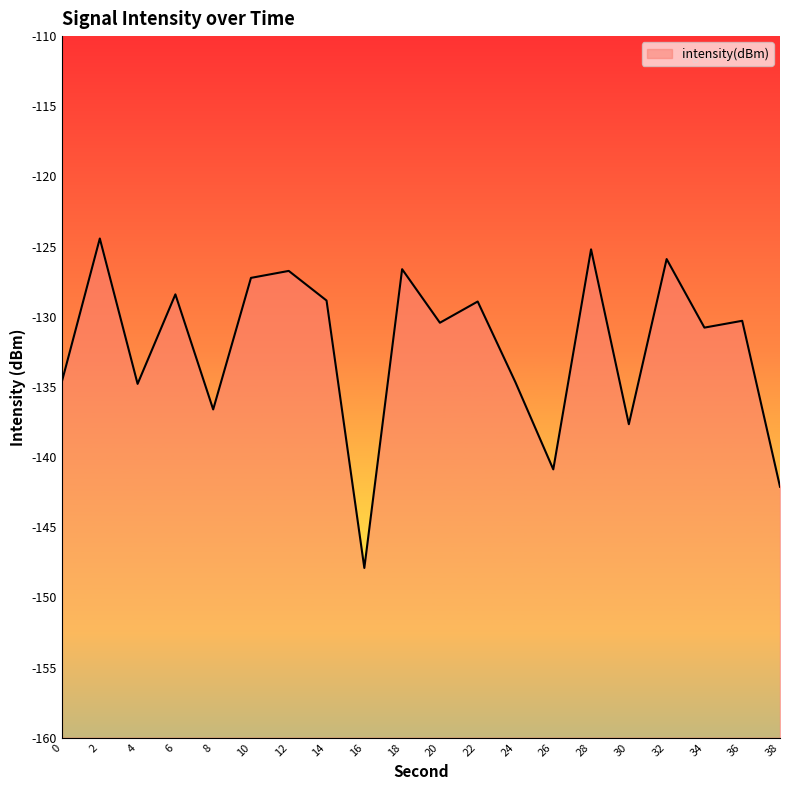

What is the sum of all values?

-2643.0